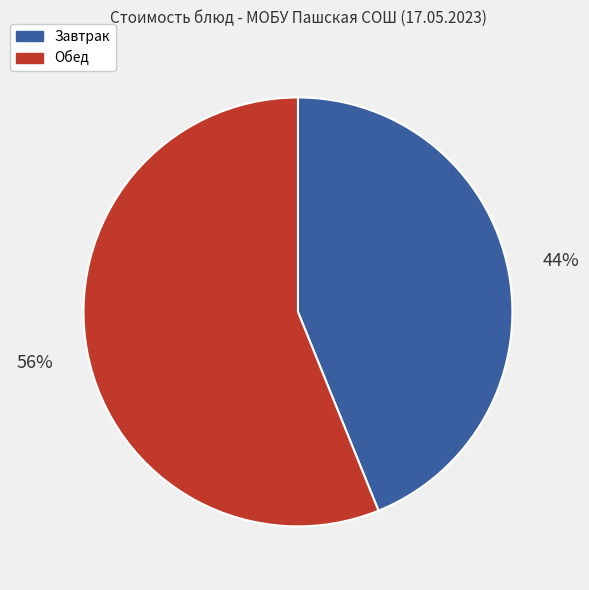

Is there a majority slice in this chart?

Yes